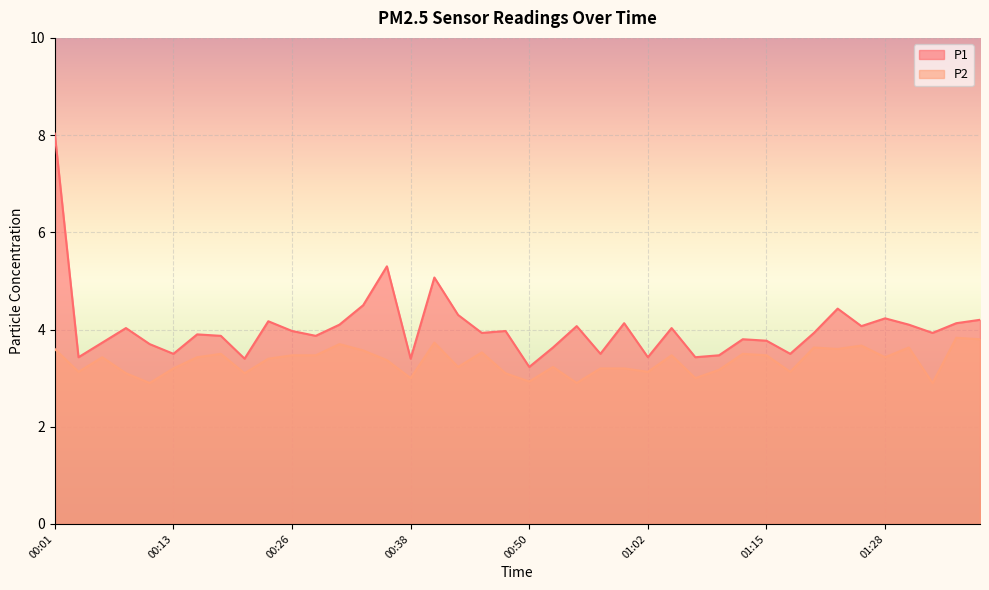

At which label does P2 first exceed 3?

00:01